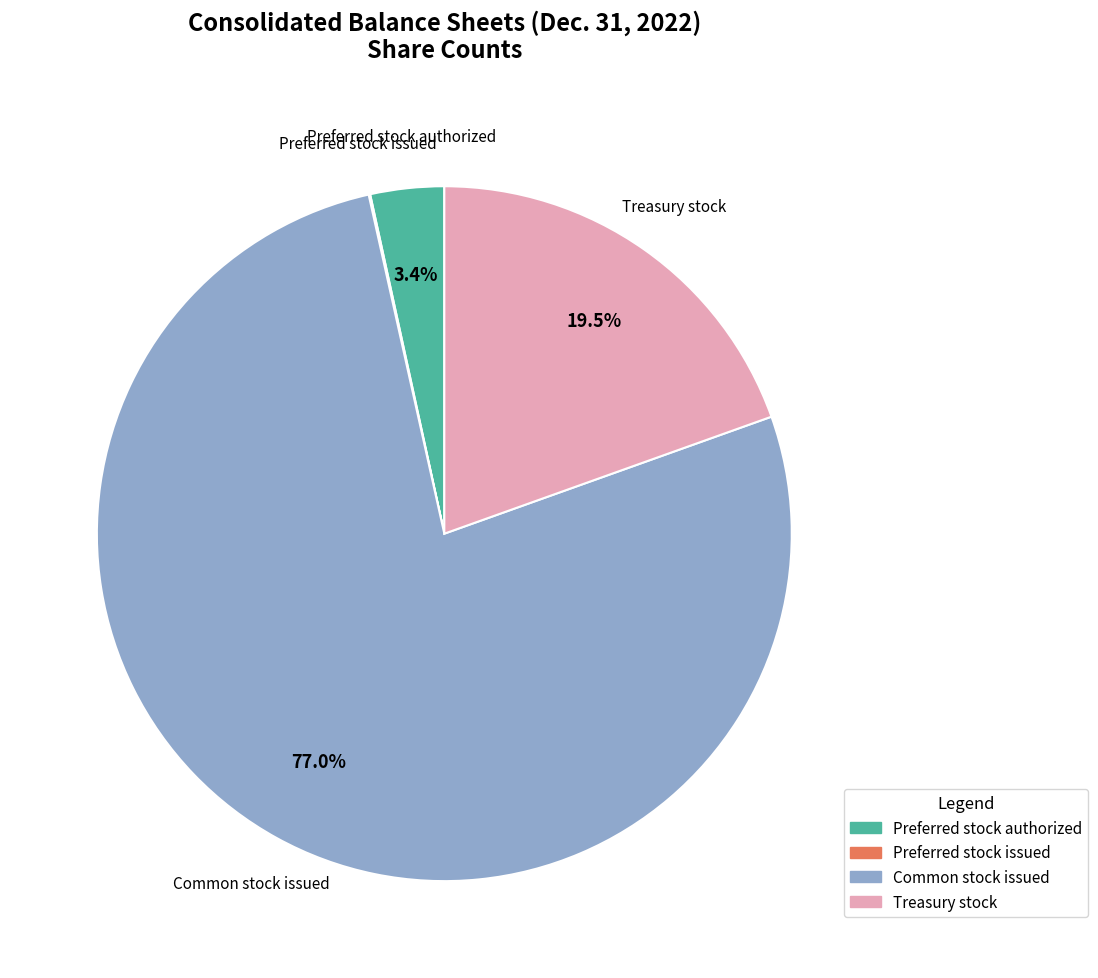

Which has a higher value, Preferred stock authorized or Common stock issued?

Common stock issued